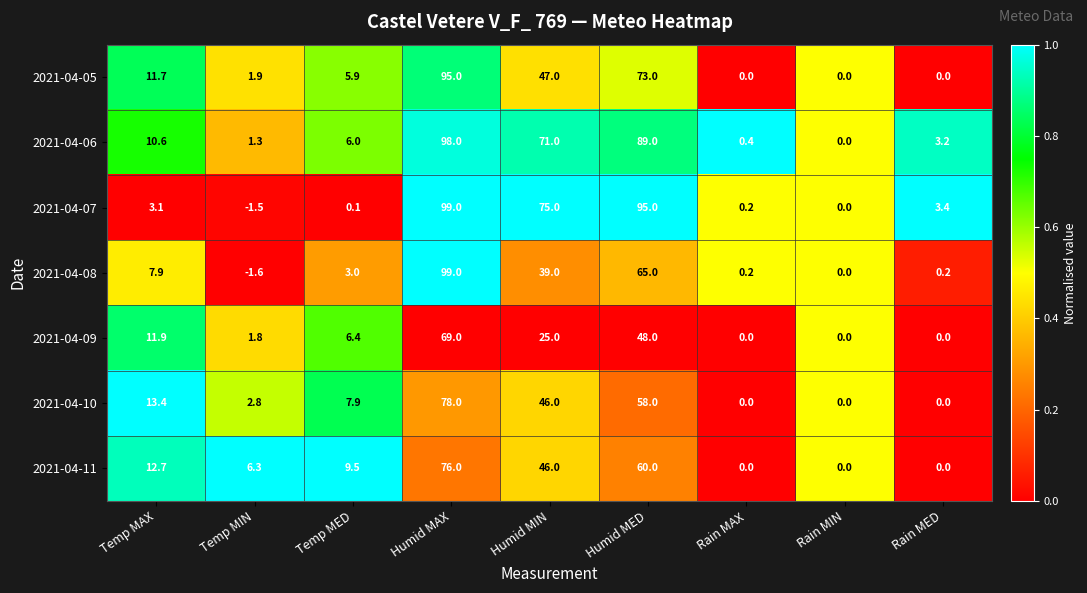

Is the value of 2021-04-11 at Temp MAX greater than the value of 2021-04-09 at Temp MED?

Yes